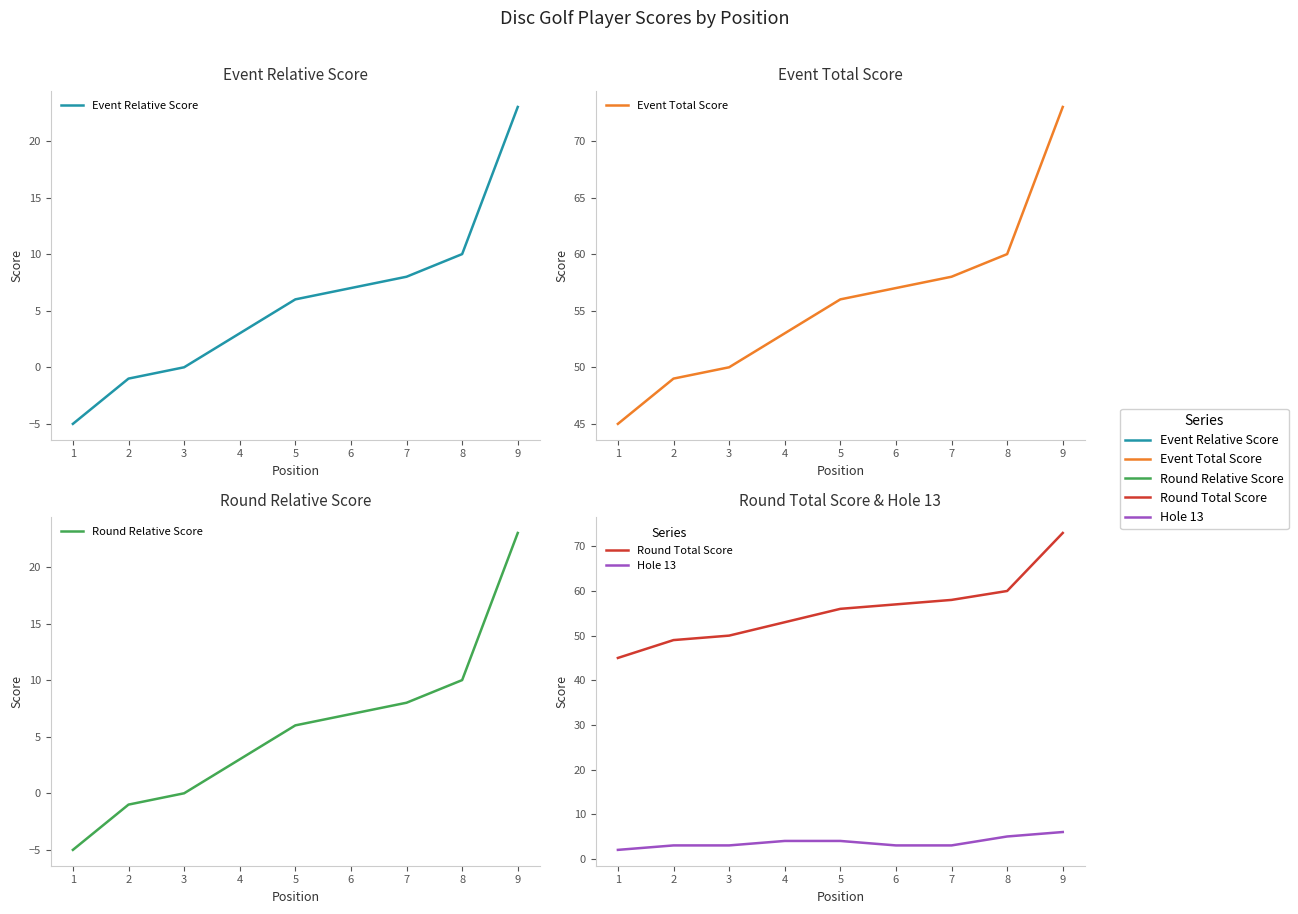

Which category has the lowest value in the Round Total Score series?

1